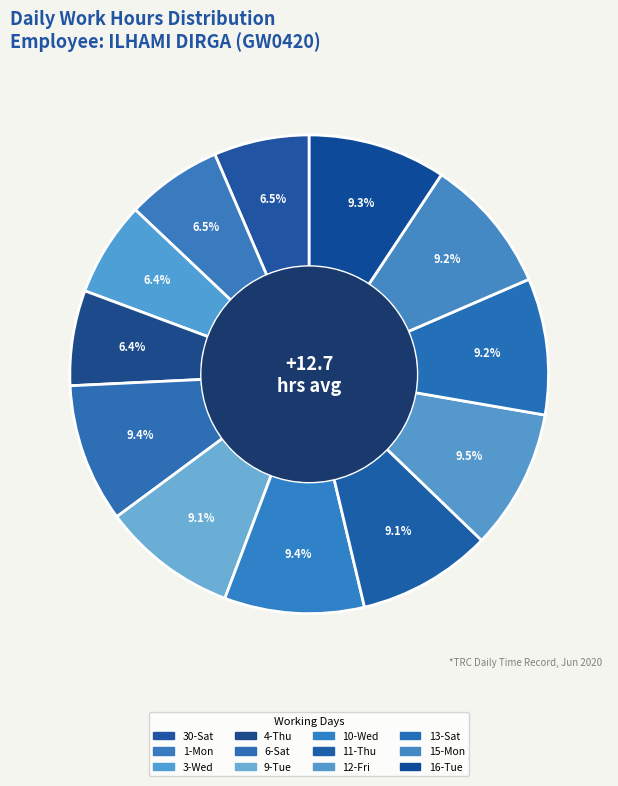

What percentage do 15-Mon and 6-Sat together represent?

18.6%